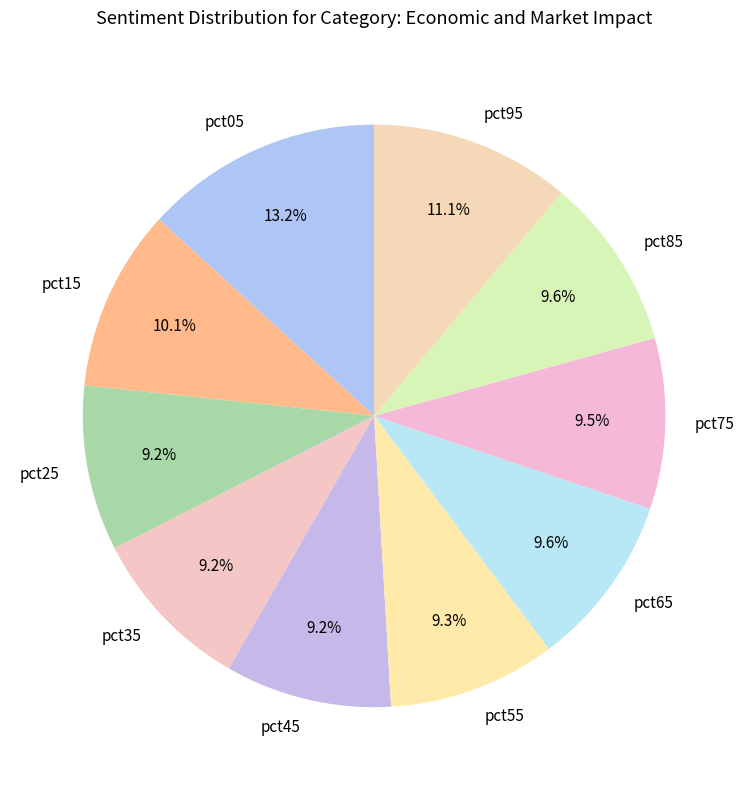

To the nearest percent, what portion does pct35 represent?

9%